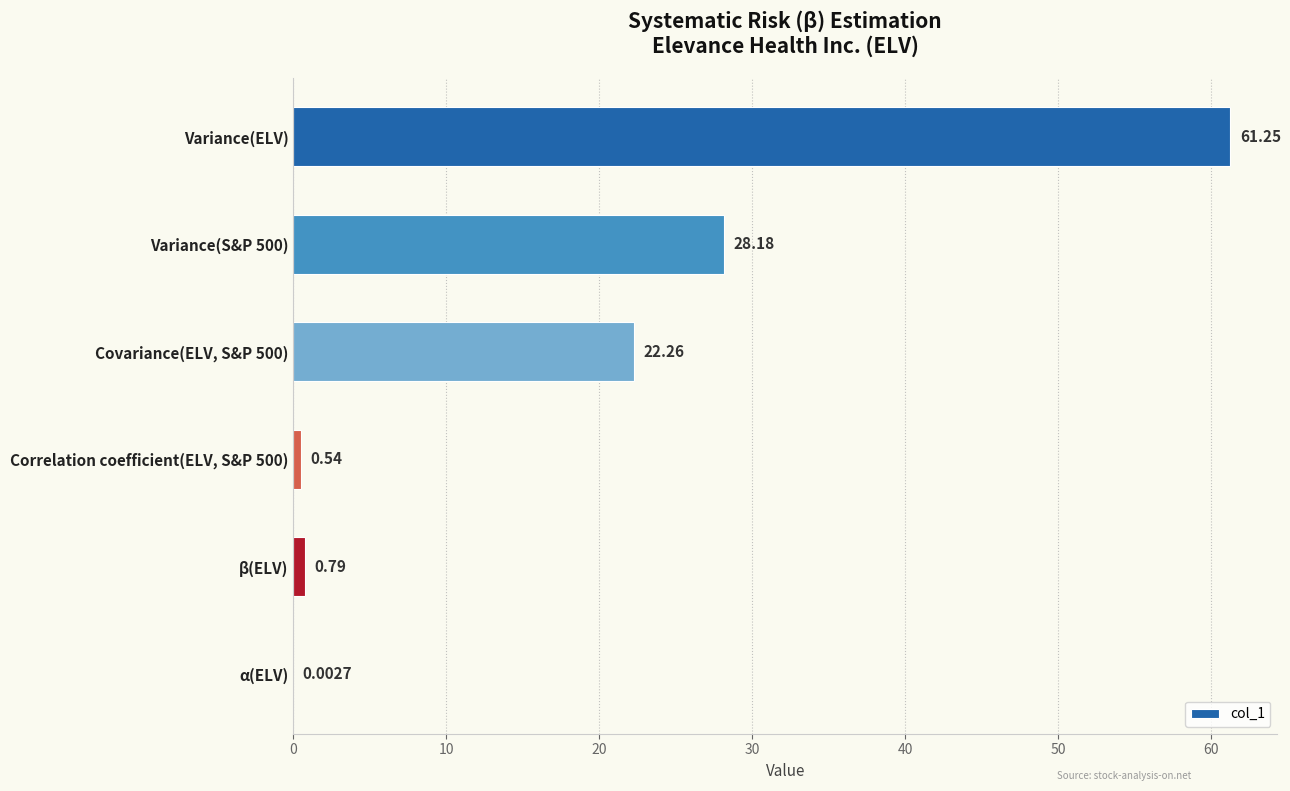

Which has a higher value, Variance(ELV) or α(ELV)?

Variance(ELV)